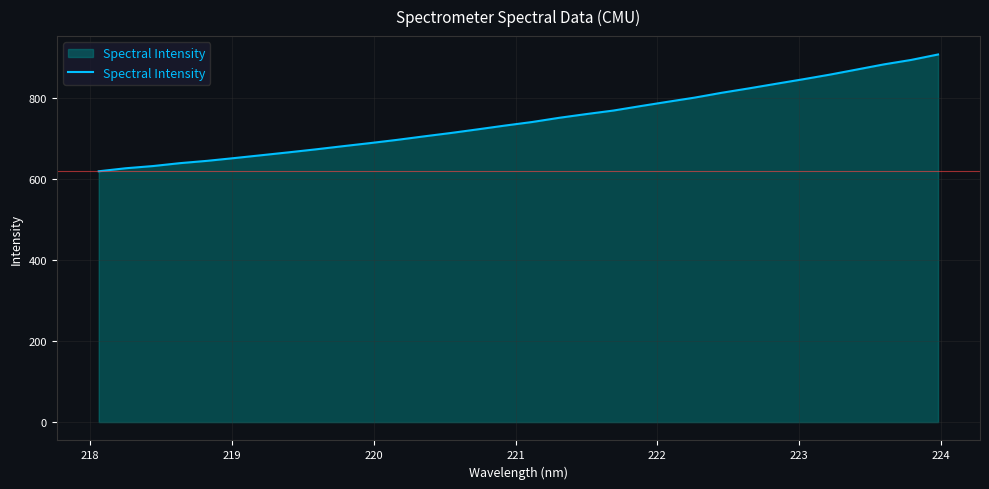

What is the smallest value displayed?

619.3